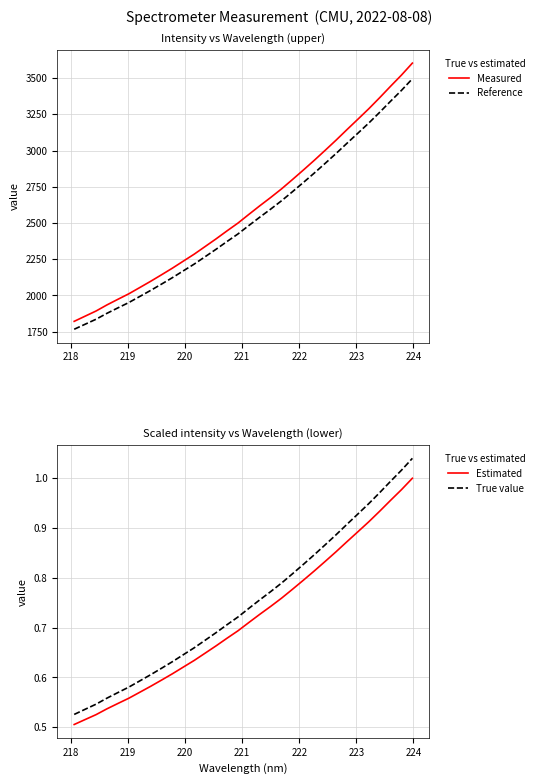

What is the minimum value for Reference?

1766.3